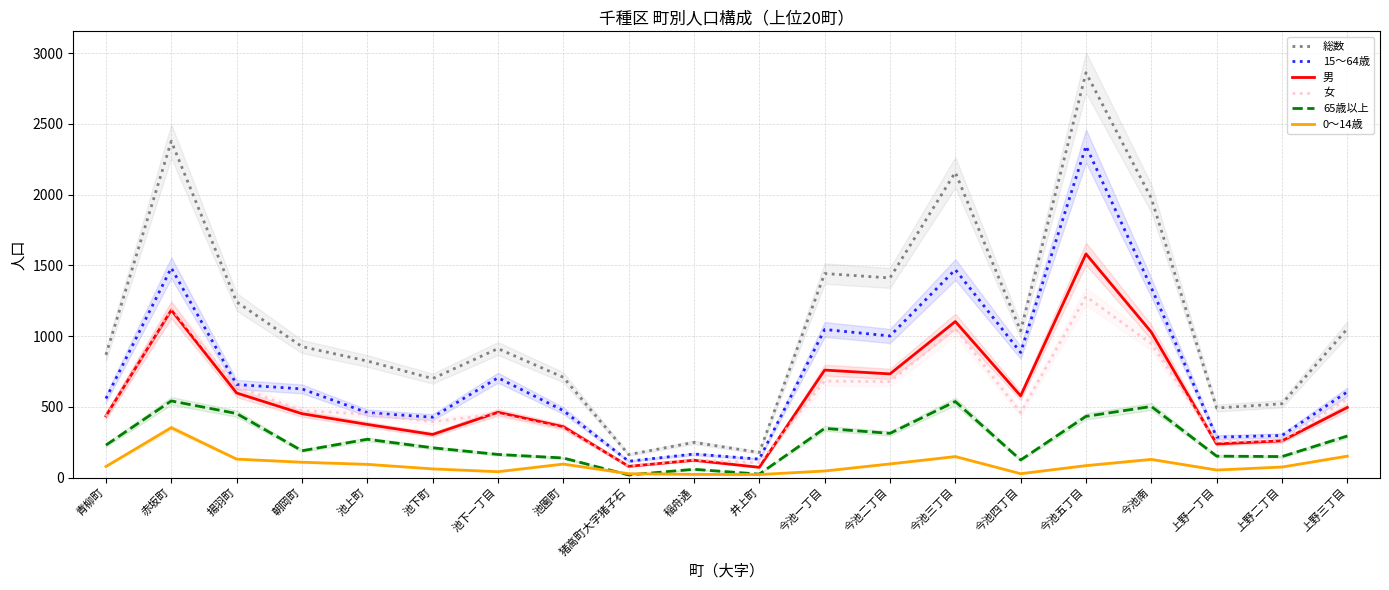

What is the label of the 20th point from the right?

青柳町